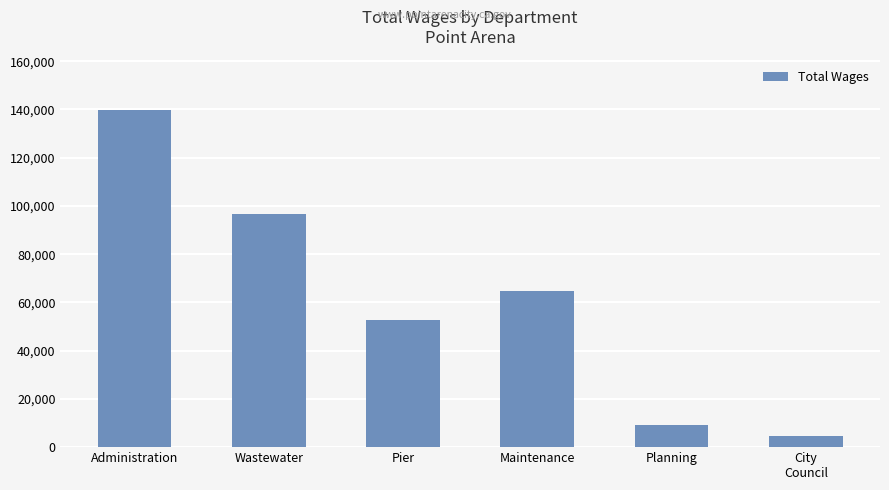

What is the change in value from Administration to City
Council?

-135041